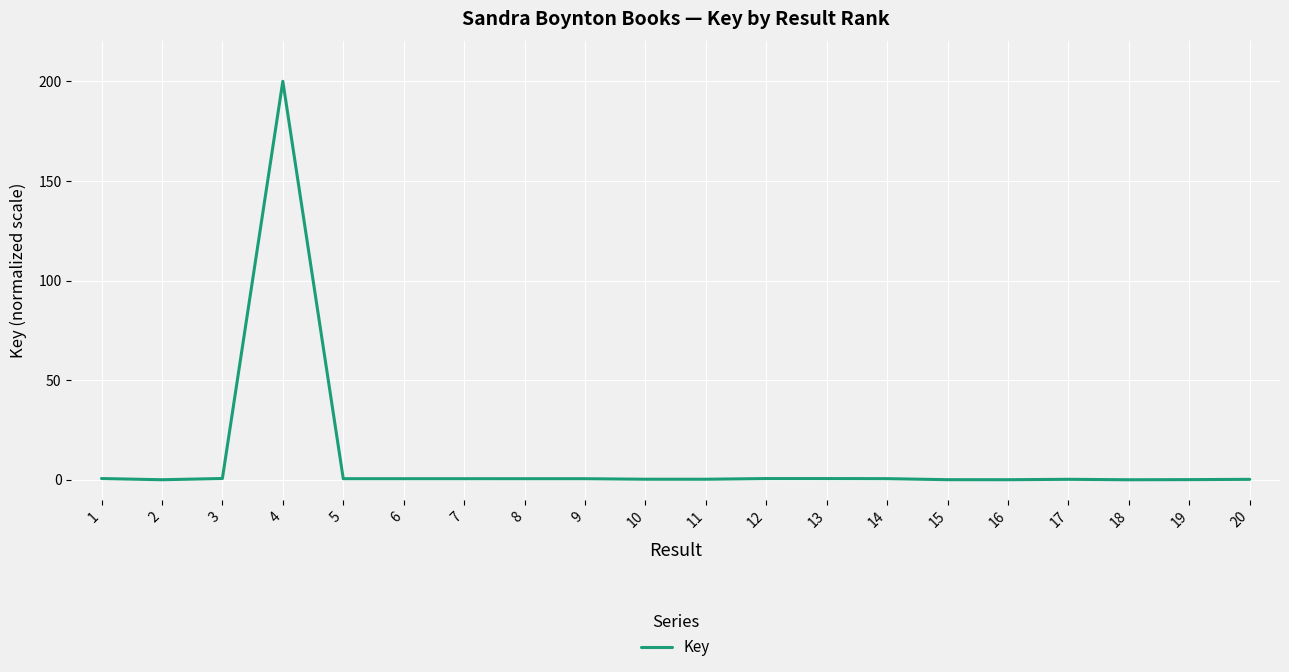

What is the maximum value shown in the chart?

200.0